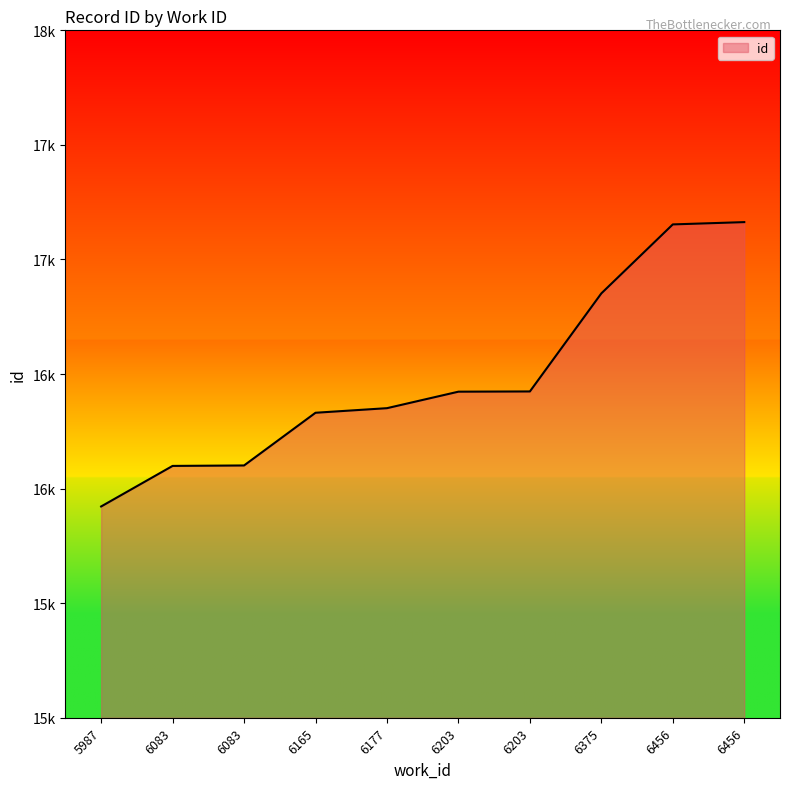

What is the approximate value at 6083?

16099